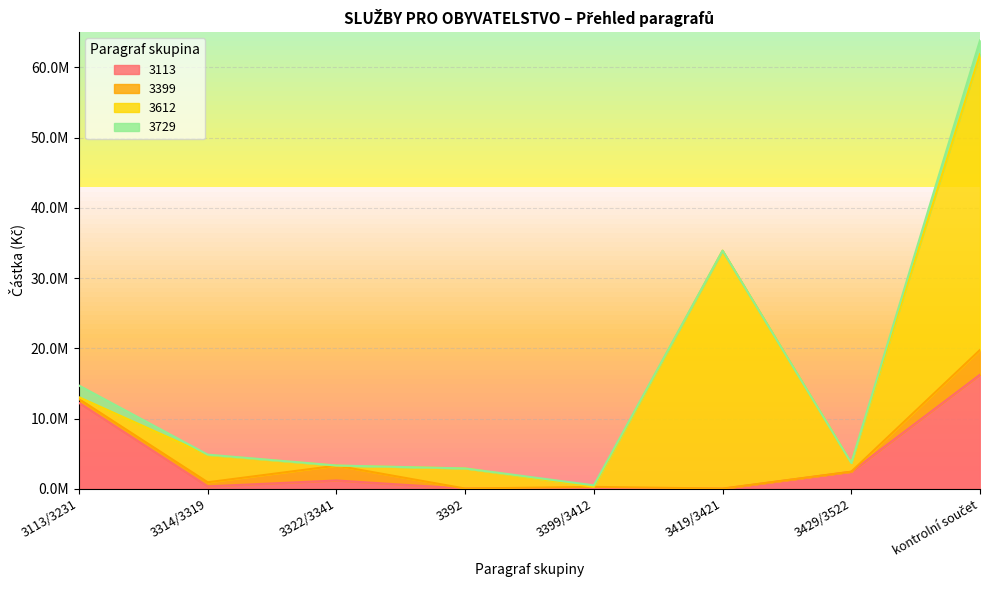

Count the number of data series in this chart.

4